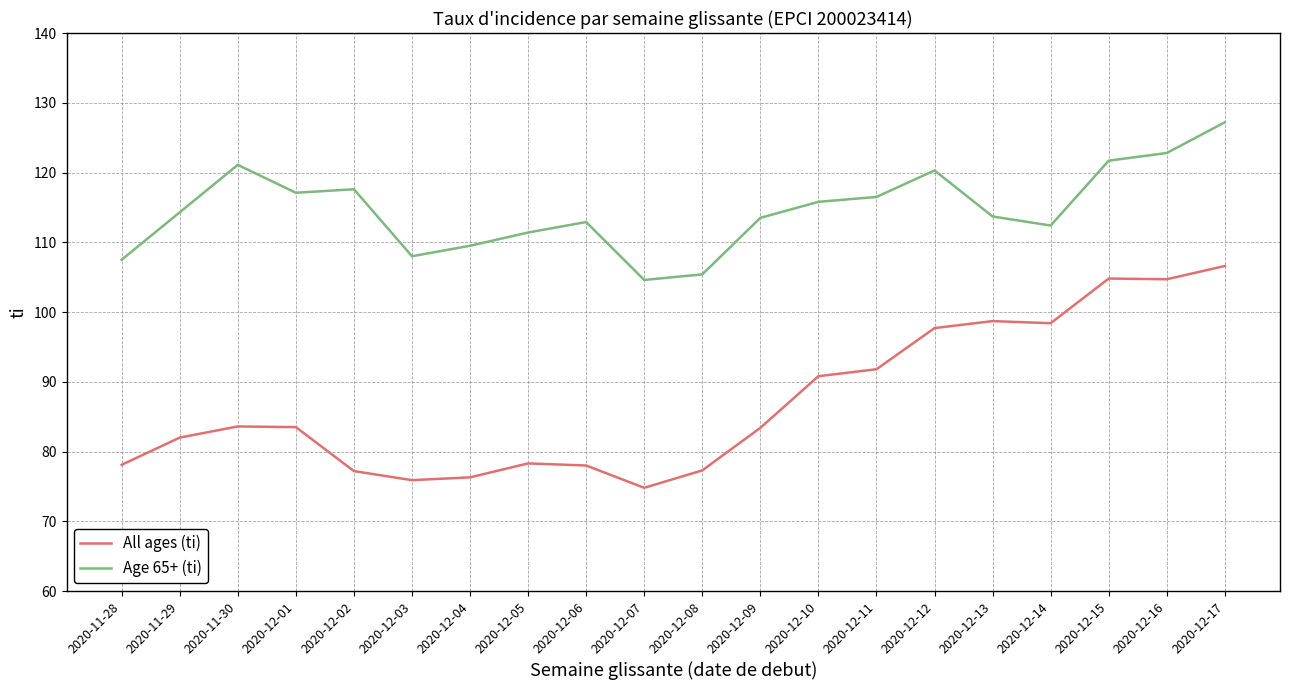

Does the chart have visible grid lines?

Yes